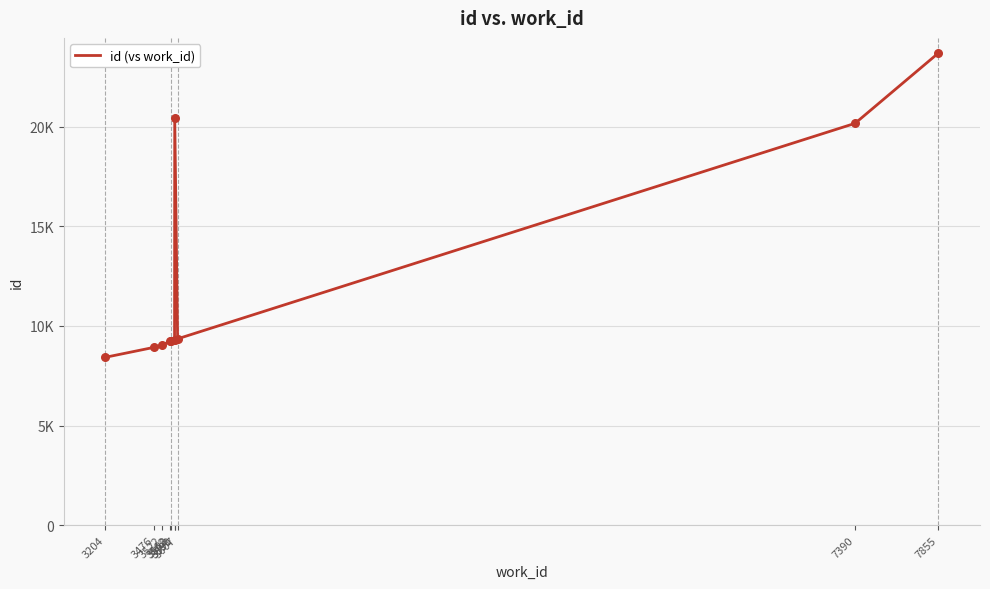

Approximately how many times larger is the value at 3591 compared to 3568?

2.2